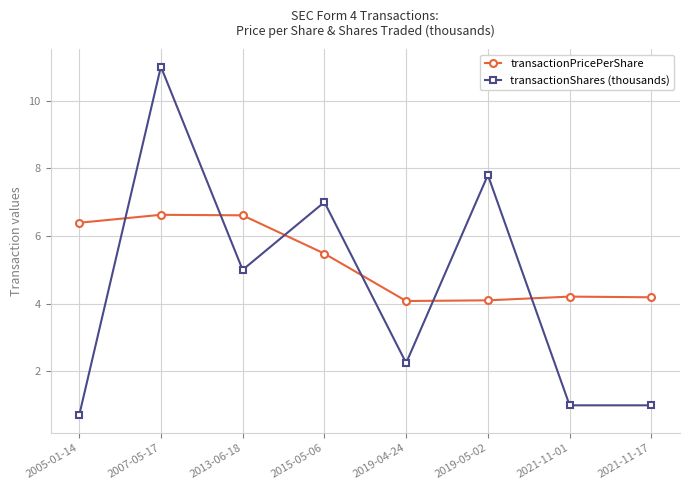

Rank the series by their average value, from highest to lowest.

transactionPricePerShare, transactionShares (thousands)